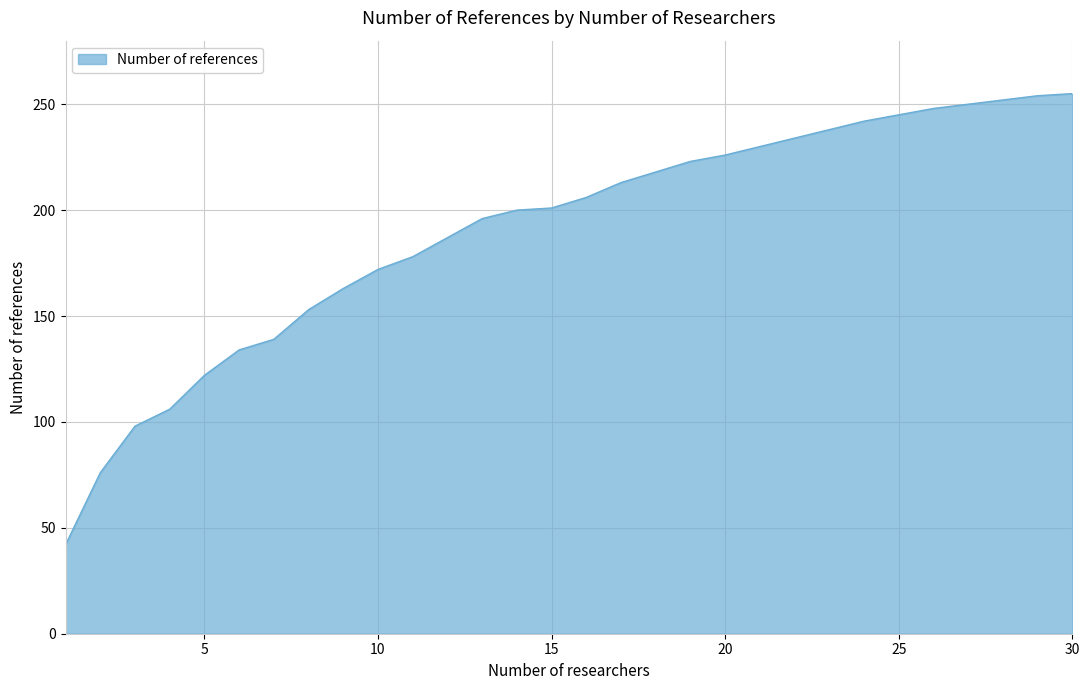

What is the smallest value displayed?

42